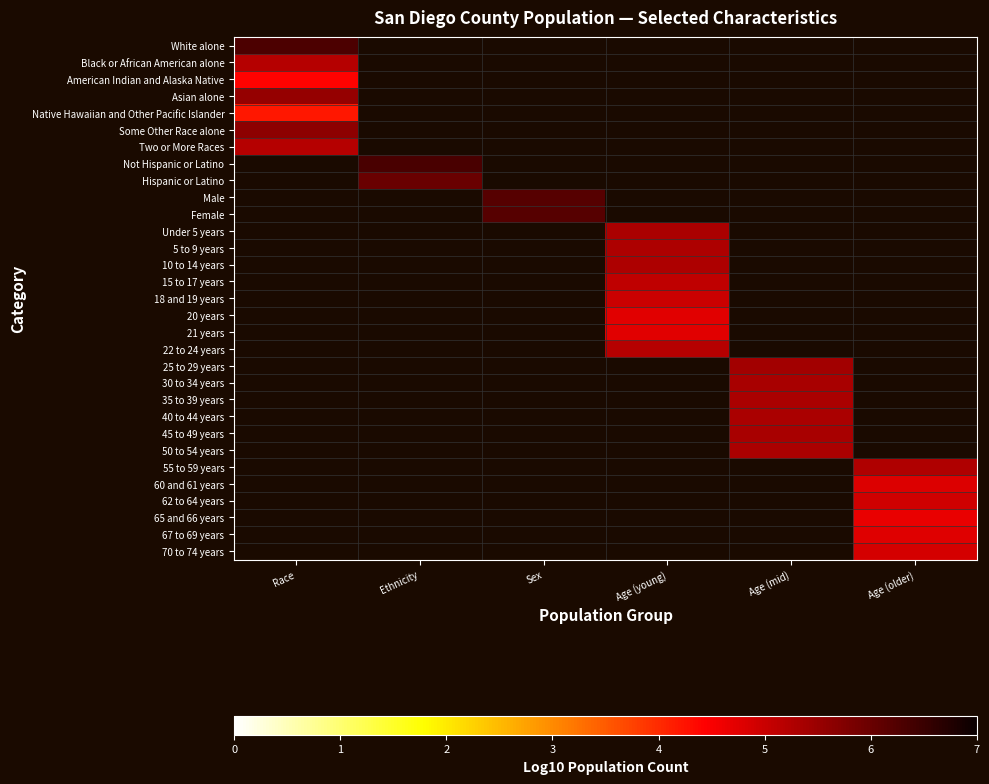

At how many categories does at least one series exceed 4?

6